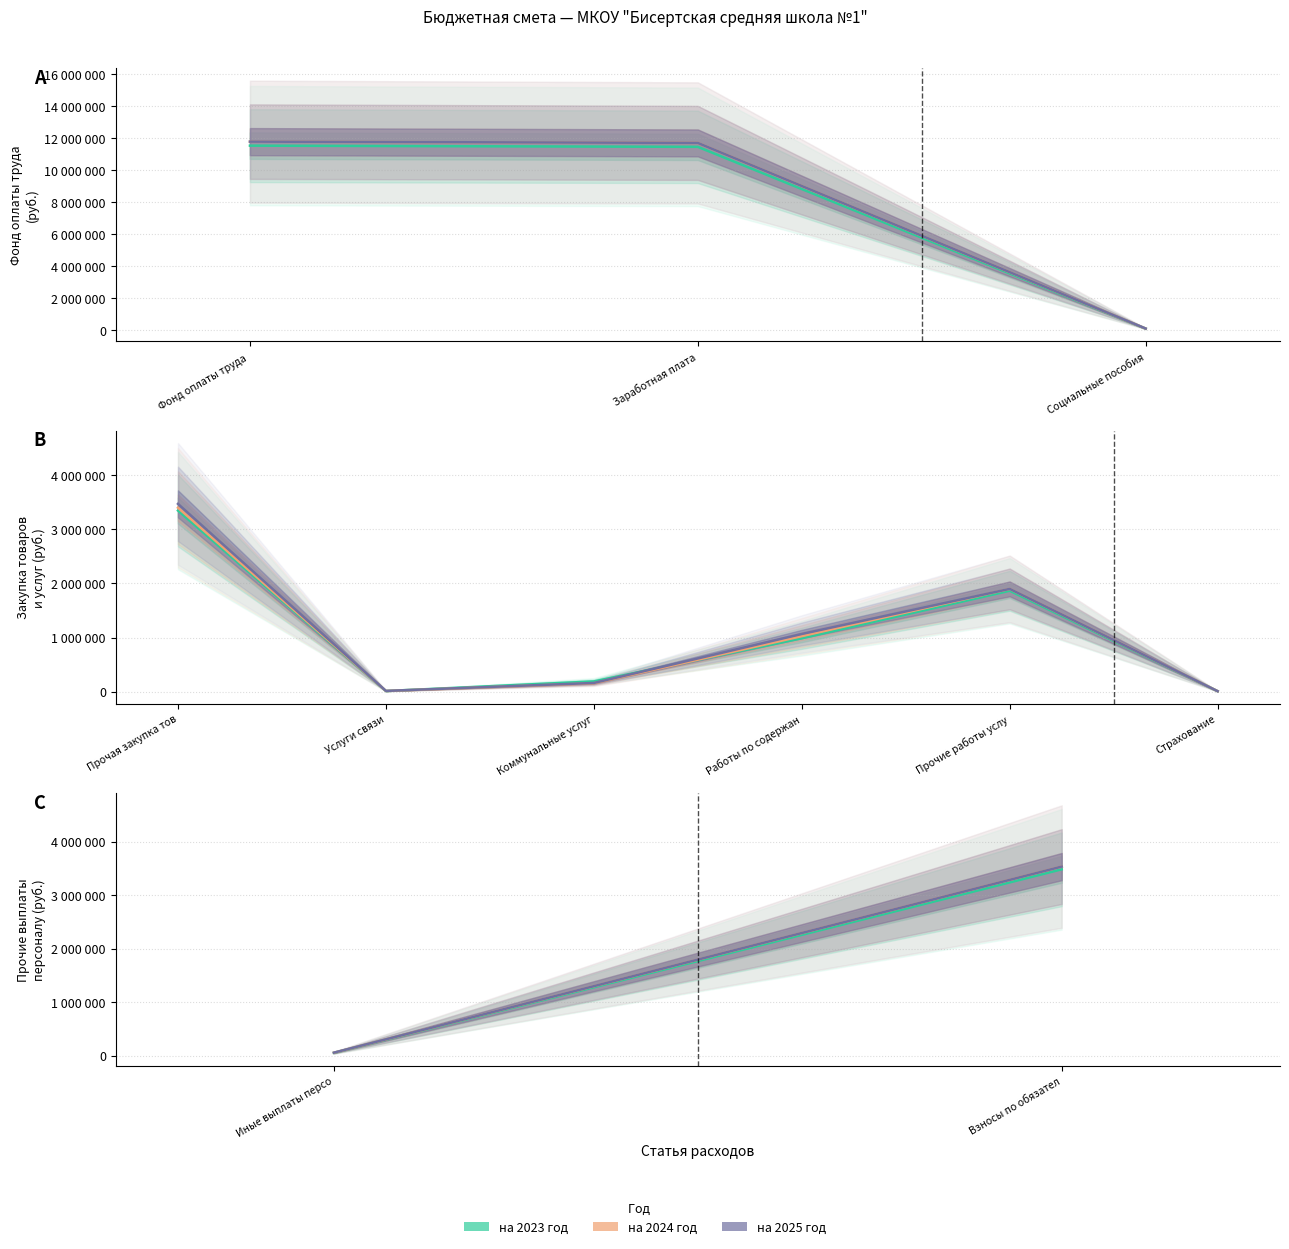

What position from the right is Социальные пособия?

1